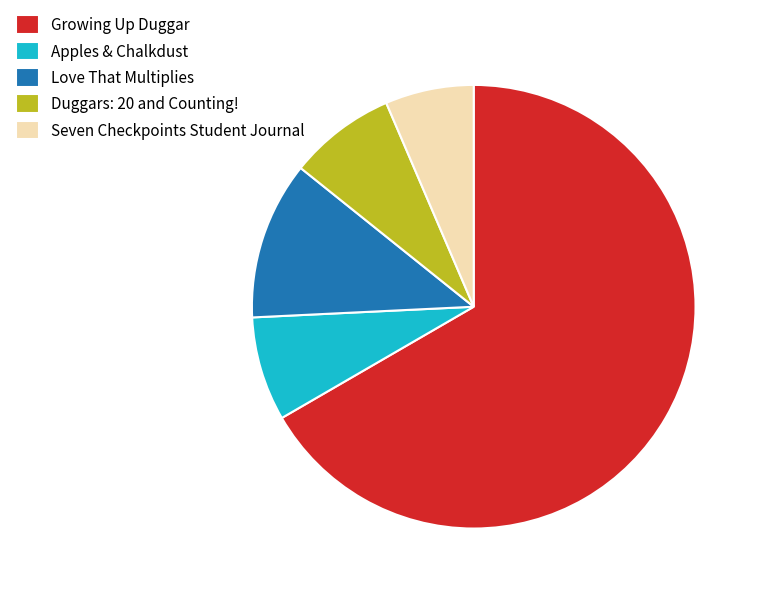

Which category has the smallest portion of the pie?

Seven Checkpoints Student Journal